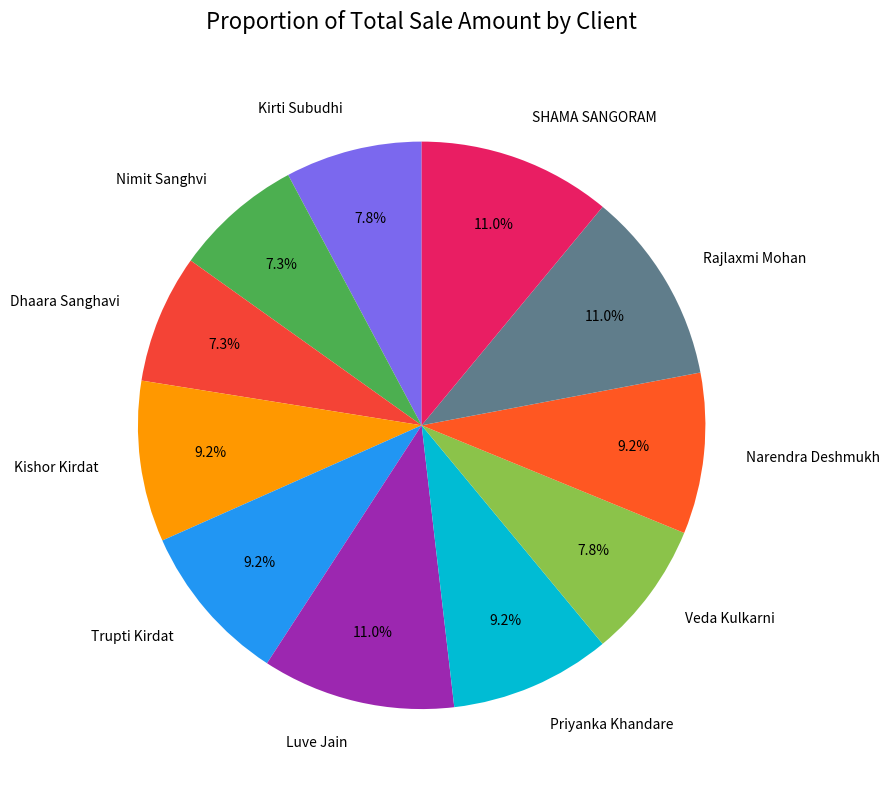

Approximately how many times larger is the value at Luve Jain compared to Rajlaxmi Mohan?

1.0